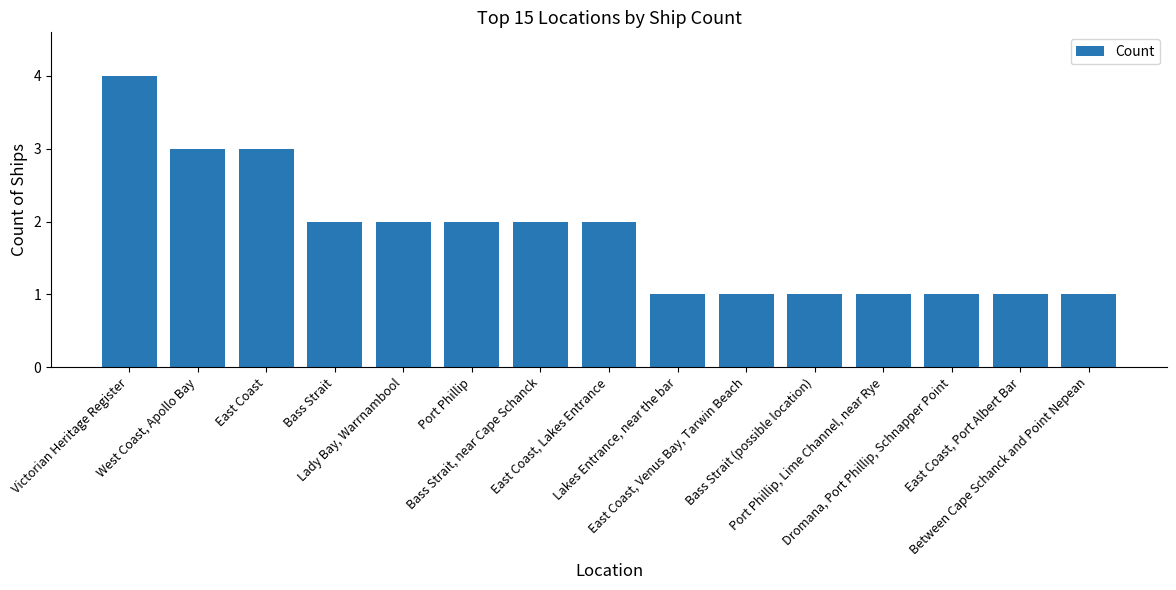

What is the sum of all values?

27